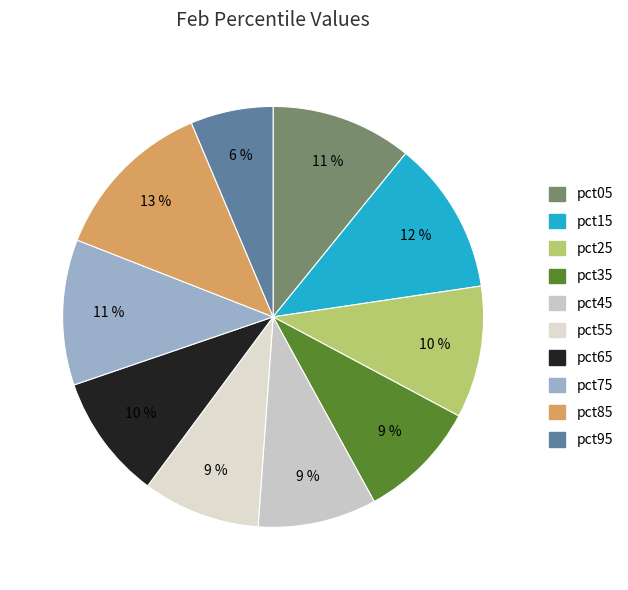

To the nearest percent, what percentage of the pie is pct85?

13%